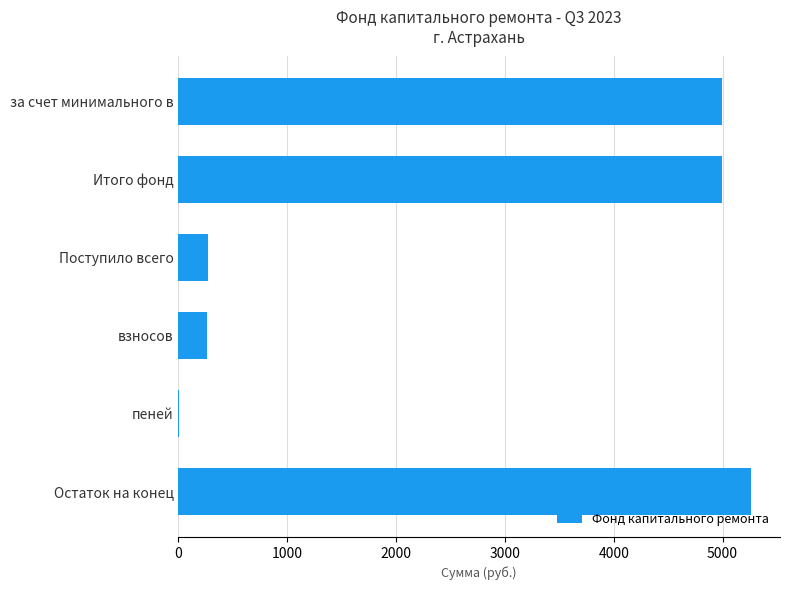

What is the maximum value shown in the chart?

5265.0